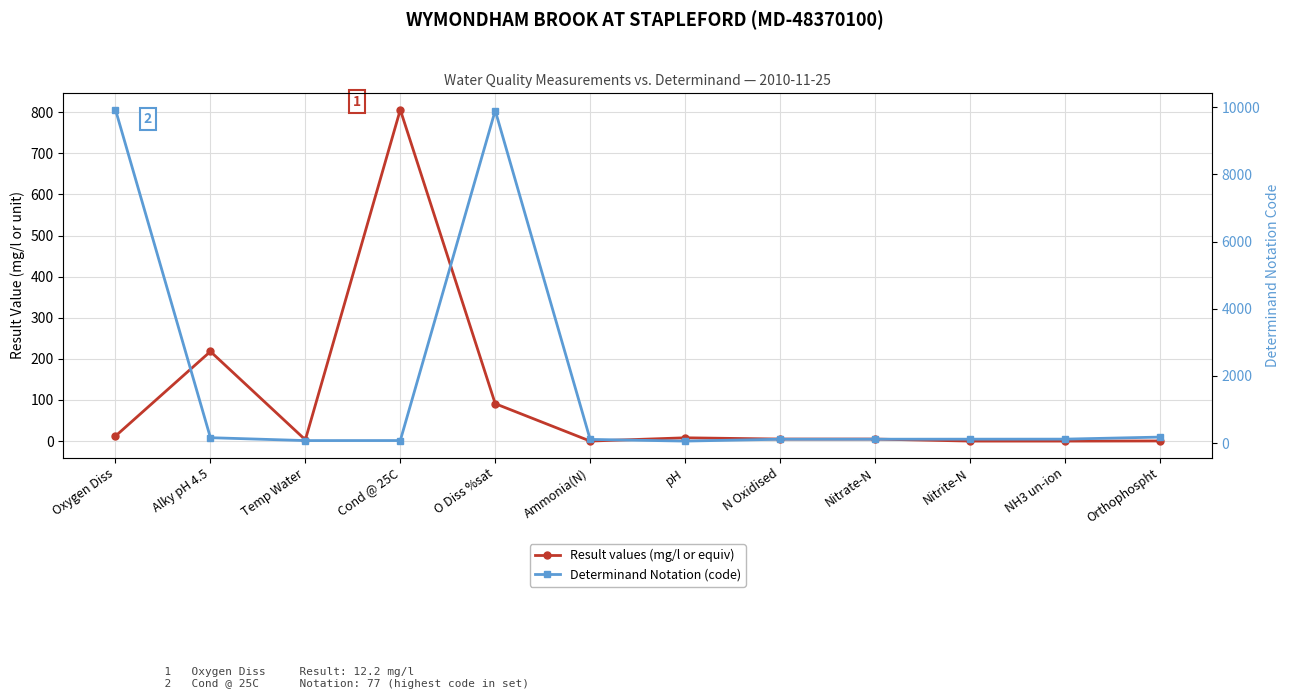

At which label is Result values (mg/l or equiv) closest to 403?

Alky pH 4.5